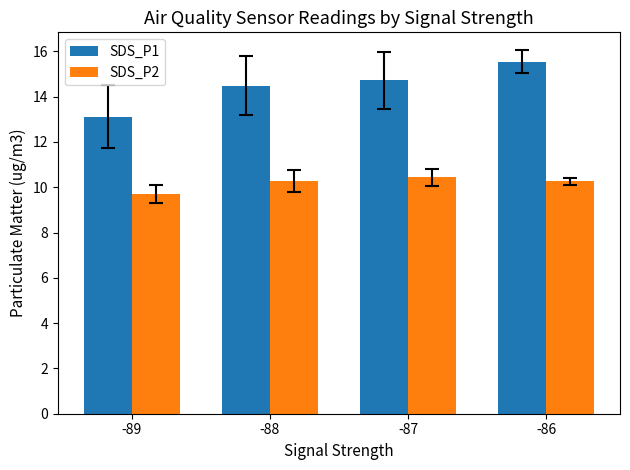

At which label is SDS_P1 closest to 14?

-88